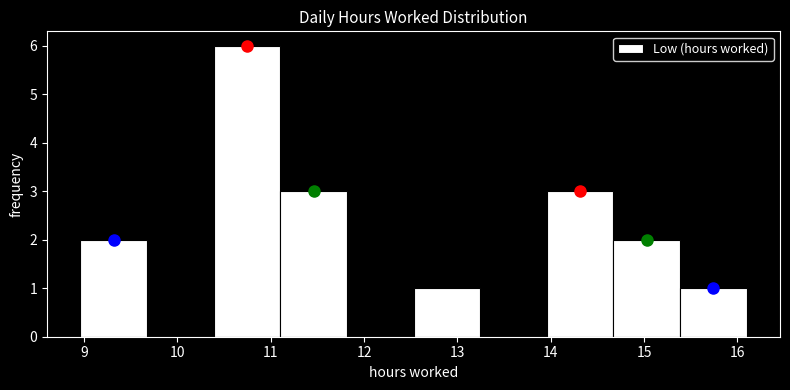

Reading left to right, transcribe this chart: for each bar, give the range it covers on the x-axis and its height. Neither the bar edges nor the heights are printed on the chart, so give them approximately, as read against the axes.

9.0 to 9.7: 2
9.7 to 10.4: 0
10.4 to 11.1: 6
11.1 to 11.8: 3
11.8 to 12.5: 0
12.5 to 13.2: 1
13.2 to 14.0: 0
14.0 to 14.7: 3
14.7 to 15.4: 2
15.4 to 16.1: 1